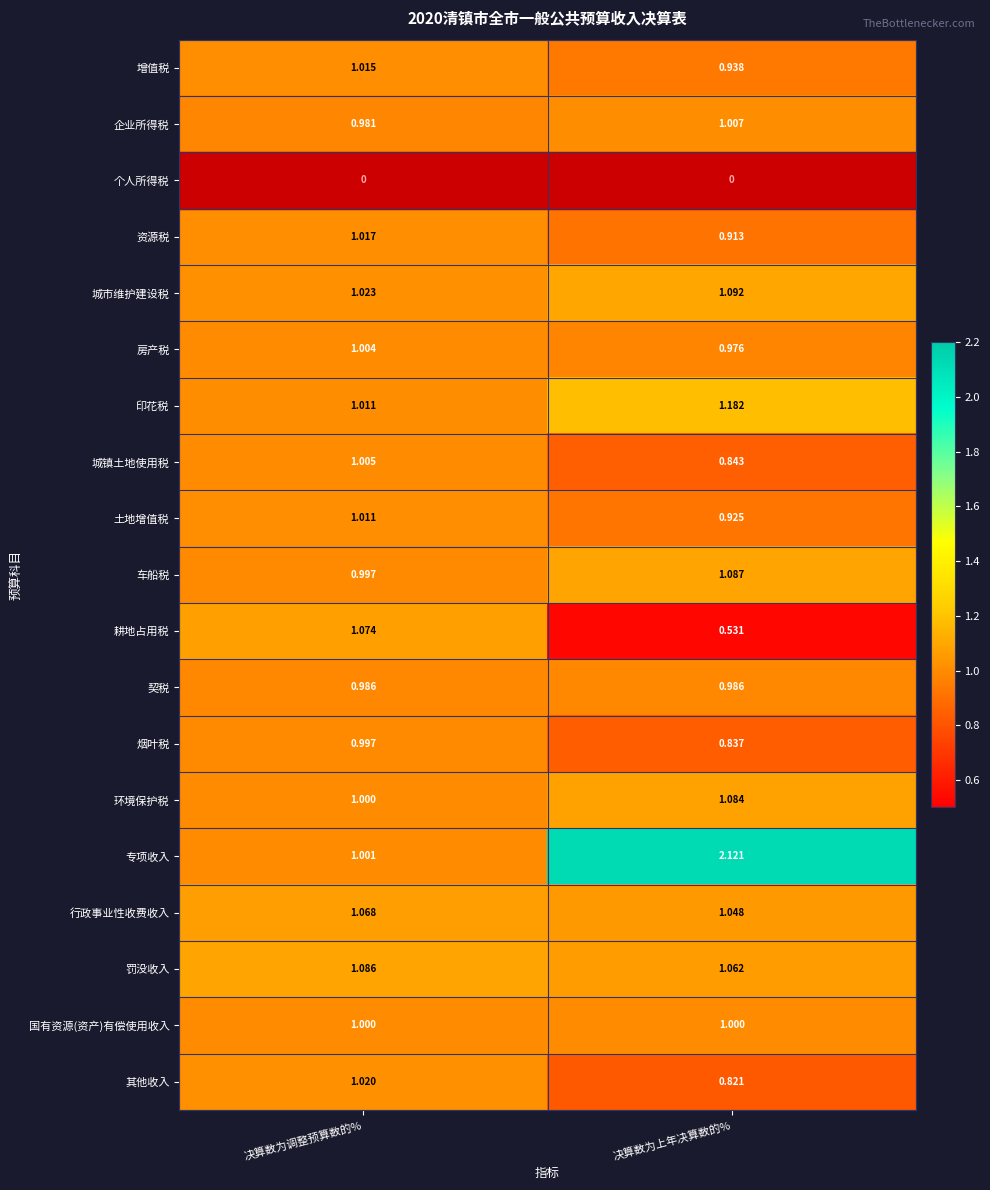

Between 决算数为调整预算数的% and 决算数为上年决算数的%, which series saw the biggest shift?

专项收入